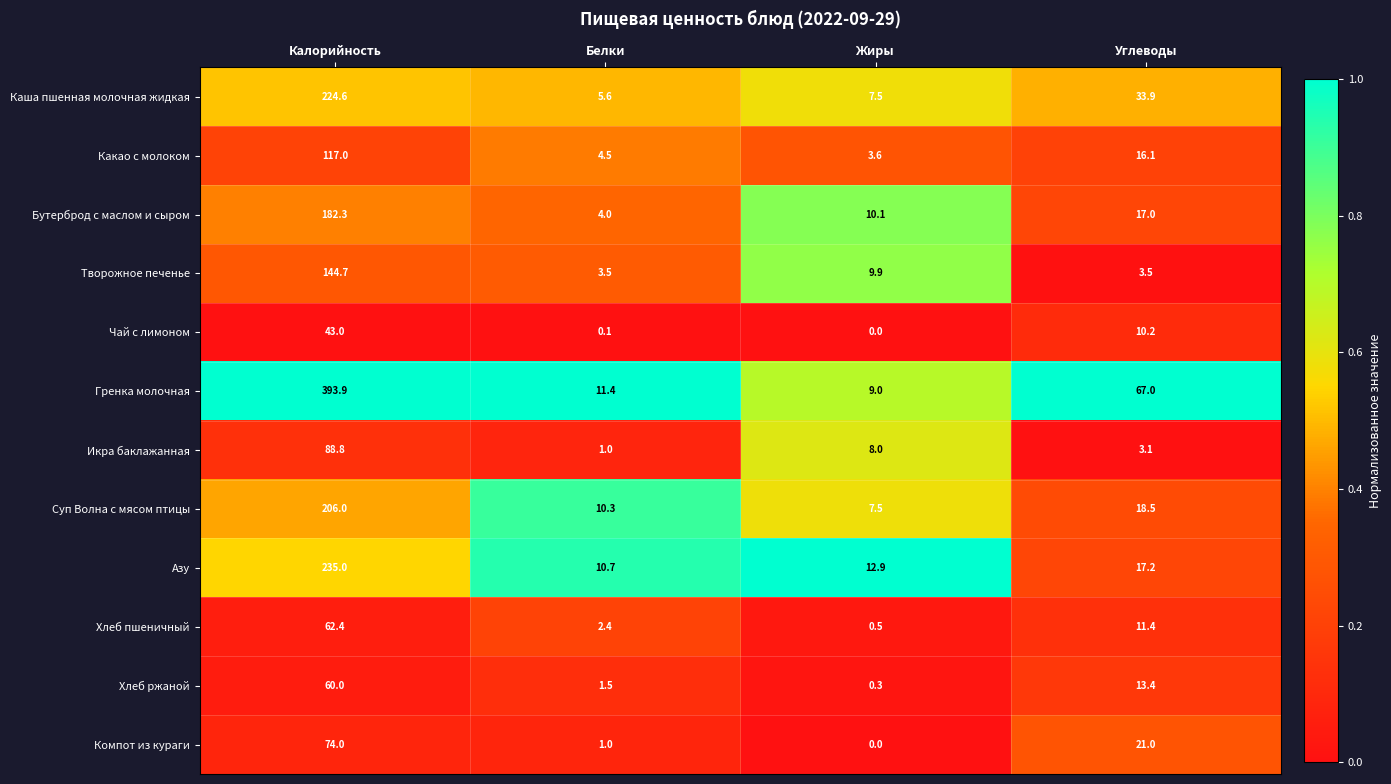

Between Калорийность and Белки, which series saw the biggest shift?

Гренка молочная